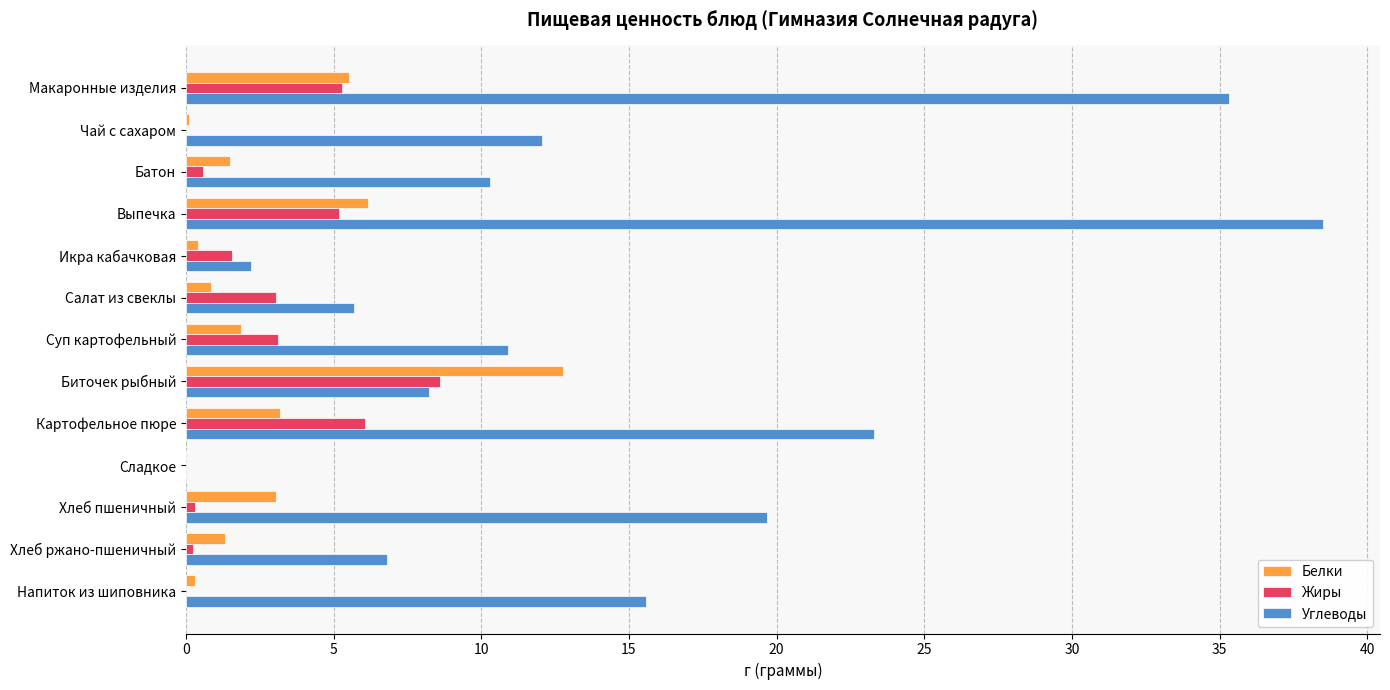

What is the maximum value for Жиры?

8.6